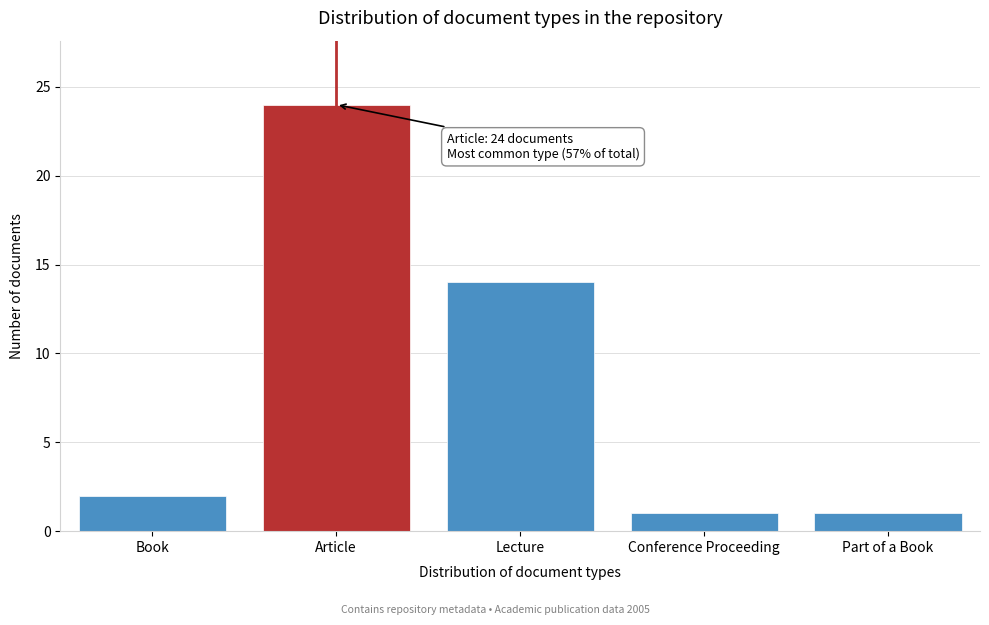

Reading left to right, list all the values displayed in this chart.

Book=2	Article=24	Lecture=14	Conference Proceeding=1	Part of a Book=1